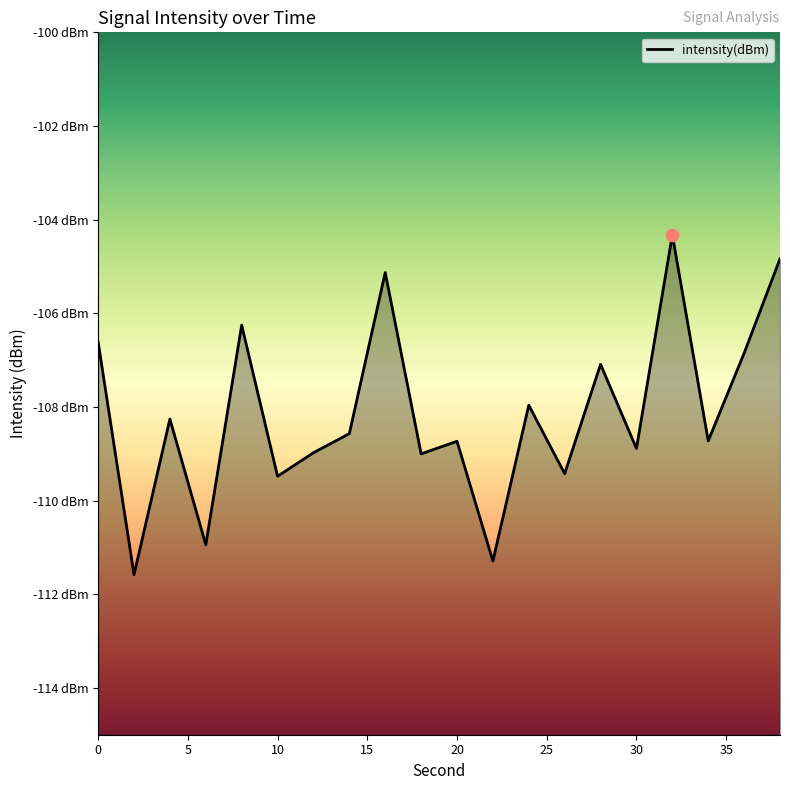

What is the change in value from 8 to 14?

-2.3